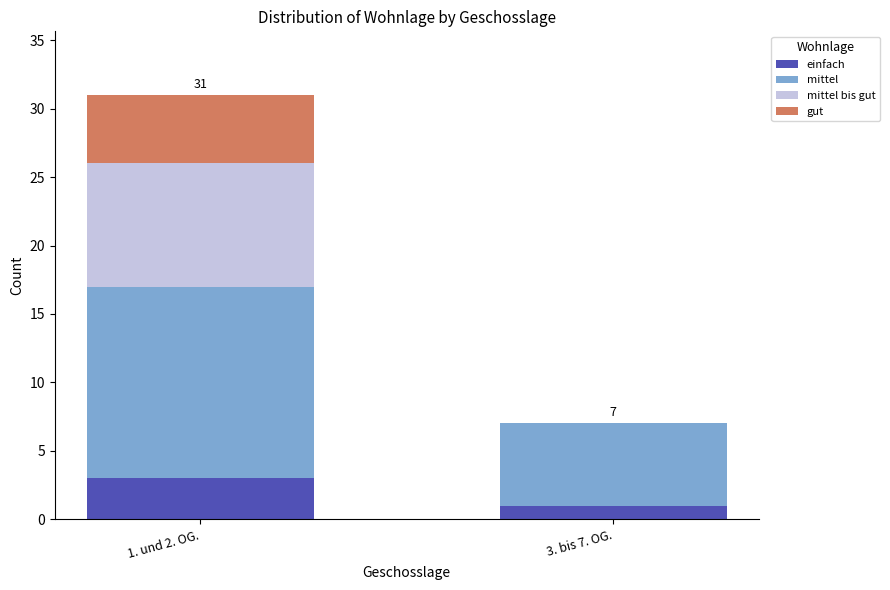

The einfach series shows 3 at 1. und 2. OG.. True or false?

True